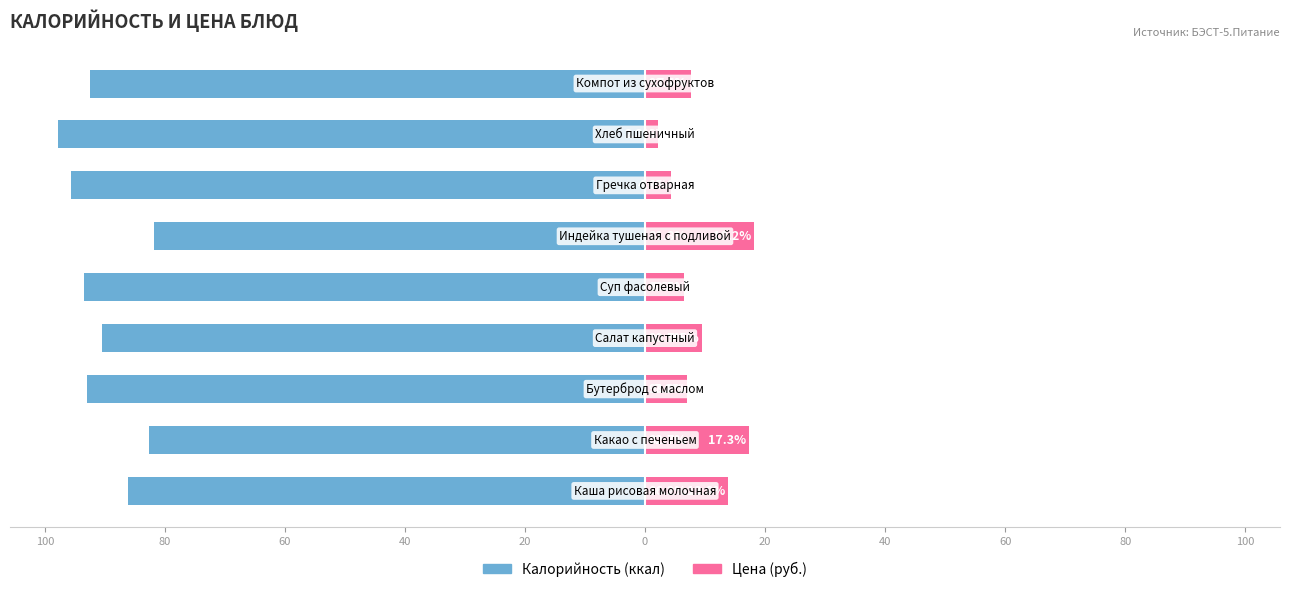

What is the sum of all Цена values?

86.5